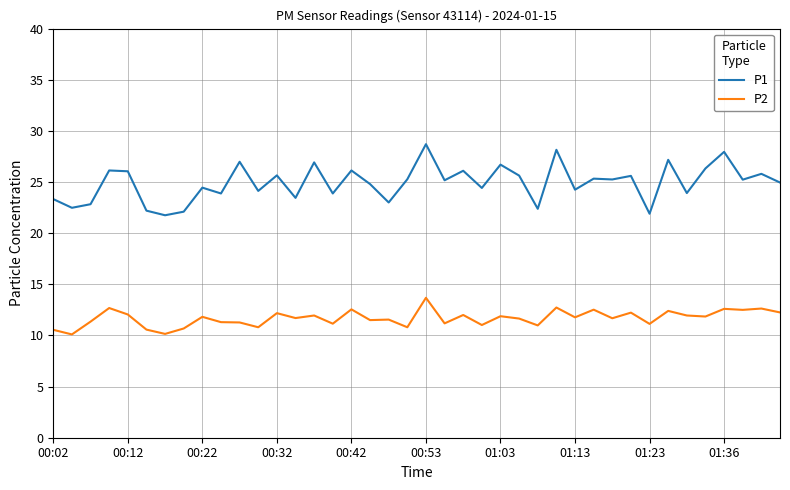

What is the highest value of the P1 series?

28.7